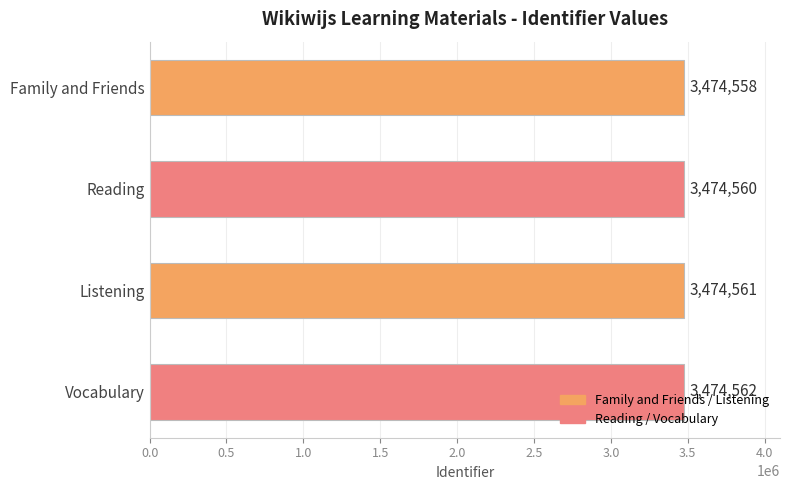

Approximately how many times larger is the value at Vocabulary compared to Listening?

1.0